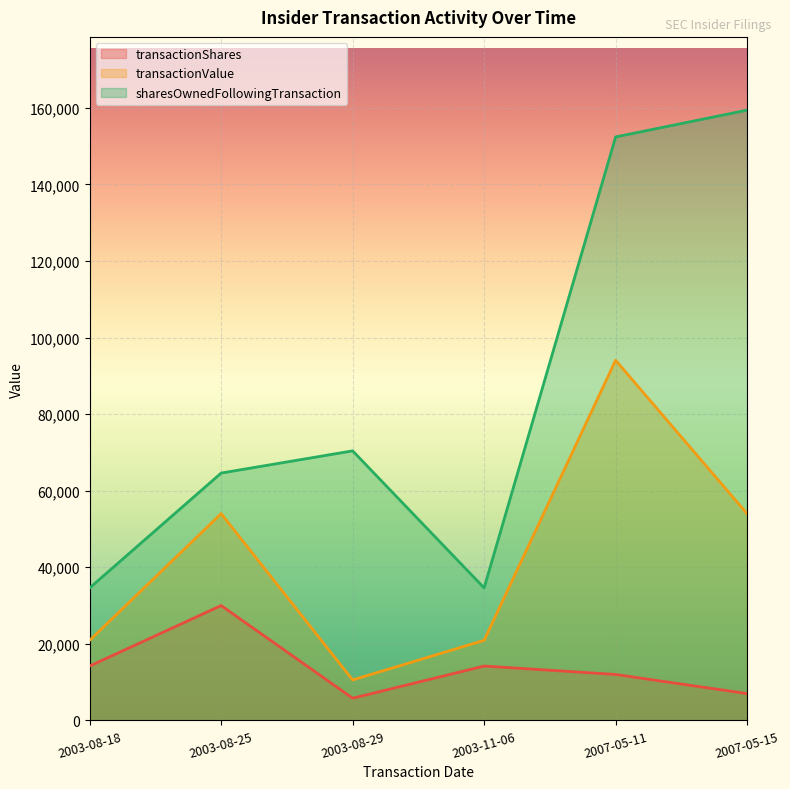

What is the difference between the highest and lowest values at 2003-08-29?

64605